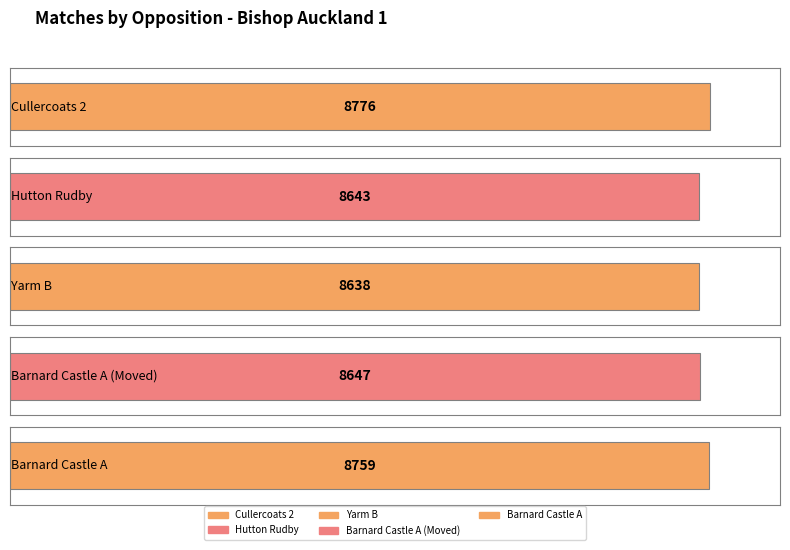

What is the change in value from Barnard Castle A (Moved) to Barnard Castle A?

+112